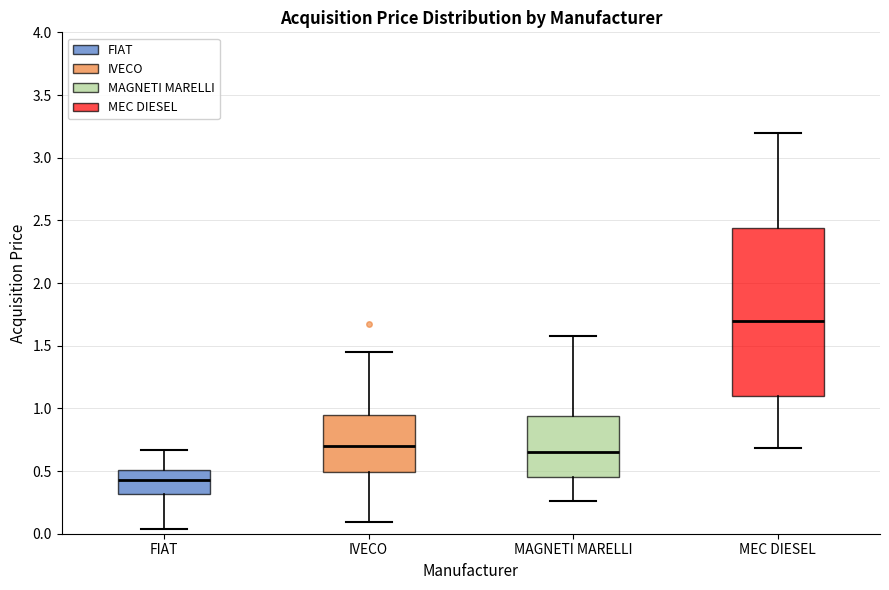

Reading left to right, transcribe this box plot: for each box, give where its median line is, the range the box spans, and where its two whiskers end, as read against the y-axis. The values are not printed on the chart, so give them approximately, as read against the axis.

FIAT: median 0.45, box 0.30 to 0.50, whiskers 0.05 to 0.65
IVECO: median 0.70, box 0.50 to 0.95, whiskers 0.10 to 1.45
MAGNETI MARELLI: median 0.65, box 0.45 to 0.95, whiskers 0.25 to 1.60
MEC DIESEL: median 1.70, box 1.10 to 2.45, whiskers 0.70 to 3.20